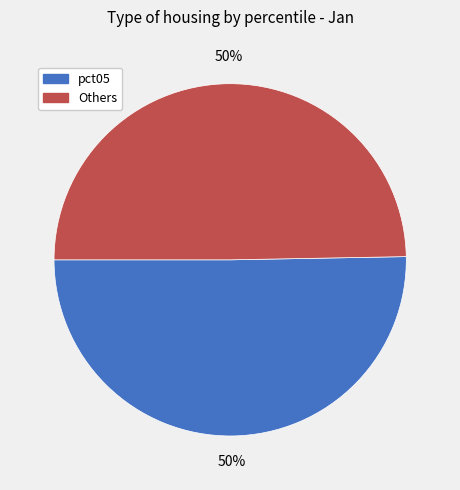

To the nearest percent, what is the average slice percentage?

50%